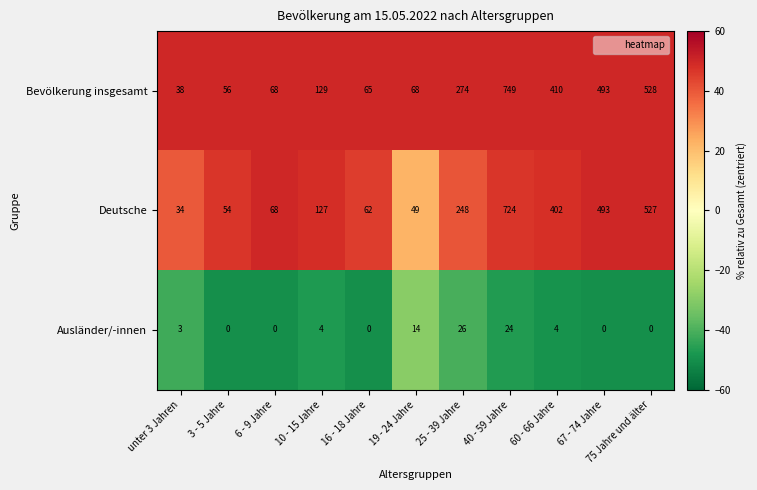

At which category does the chart reach its peak across all series?

40 - 59 Jahre